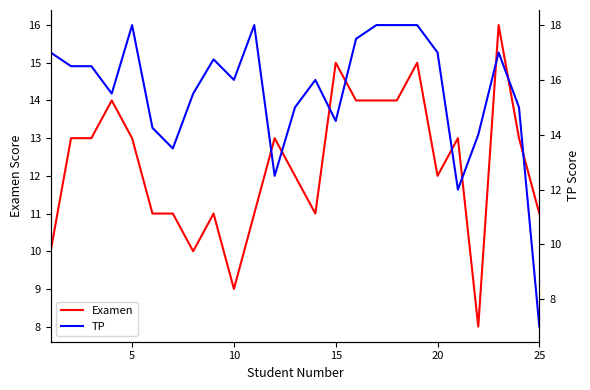

Does the chart display data point markers on the line(s)?

No